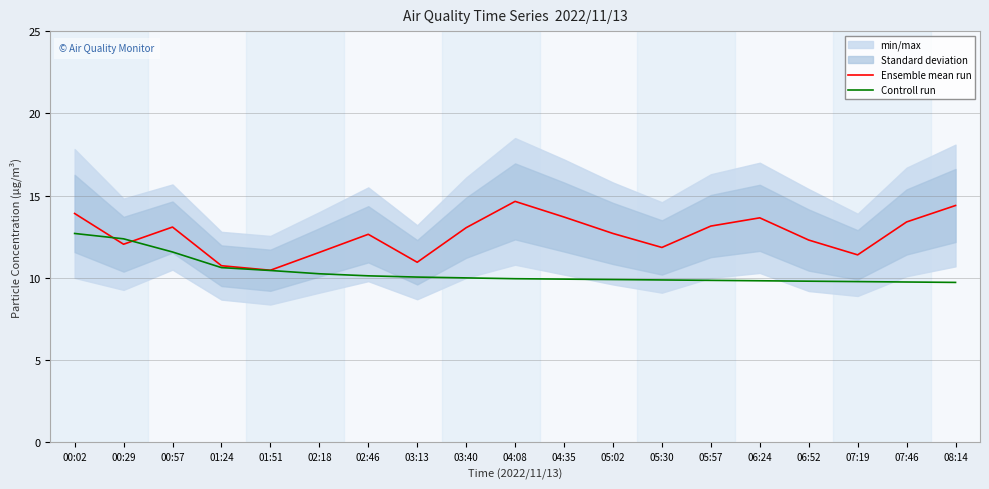

Reading left to right, list all the values displayed in this chart.

Ensemble mean run: 13.9	12.0	13.1	10.7	10.5	11.6	12.7	10.9	13.1	14.7	13.7	12.7	11.8	13.2	13.7	12.3	11.4	13.4	14.4
Controll run: 12.7	12.4	11.6	10.6	10.4	10.2	10.1	10.0	10.0	9.9	9.9	9.9	9.9	9.8	9.8	9.8	9.8	9.8	9.7